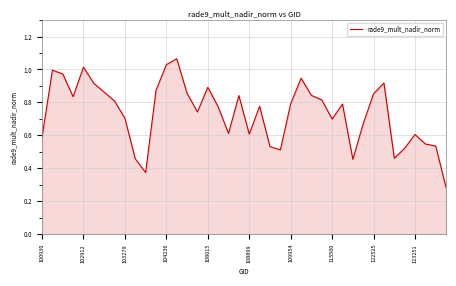

How many lines are shown in the chart?

1